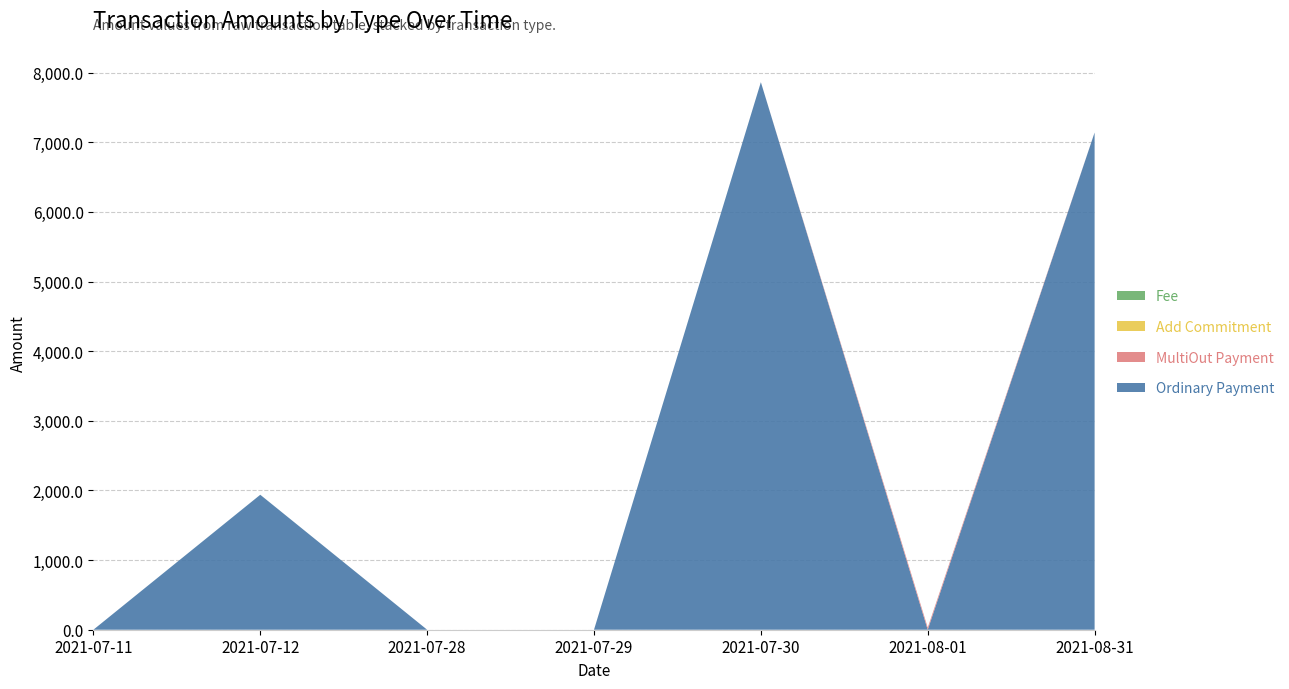

Reading right to left, list all the values displayed in this chart.

Ordinary Payment: 2021-08-31=7139.8	2021-08-01=0.0	2021-07-30=7862.7	2021-07-29=0.0	2021-07-28=0.0	2021-07-12=1937.9	2021-07-11=0.0
MultiOut Payment: 2021-08-31=0.0	2021-08-01=31.0	2021-07-30=0.0	2021-07-29=0.0	2021-07-28=0.0	2021-07-12=0.0	2021-07-11=0.0
Add Commitment: 2021-08-31=0.0	2021-08-01=0.0	2021-07-30=0.0	2021-07-29=0.0	2021-07-28=0.0	2021-07-12=0.0	2021-07-11=0.0
Fee: 2021-08-31=0.1	2021-08-01=0.0	2021-07-30=0.1	2021-07-29=0.0	2021-07-28=0.0	2021-07-12=0.2	2021-07-11=0.0